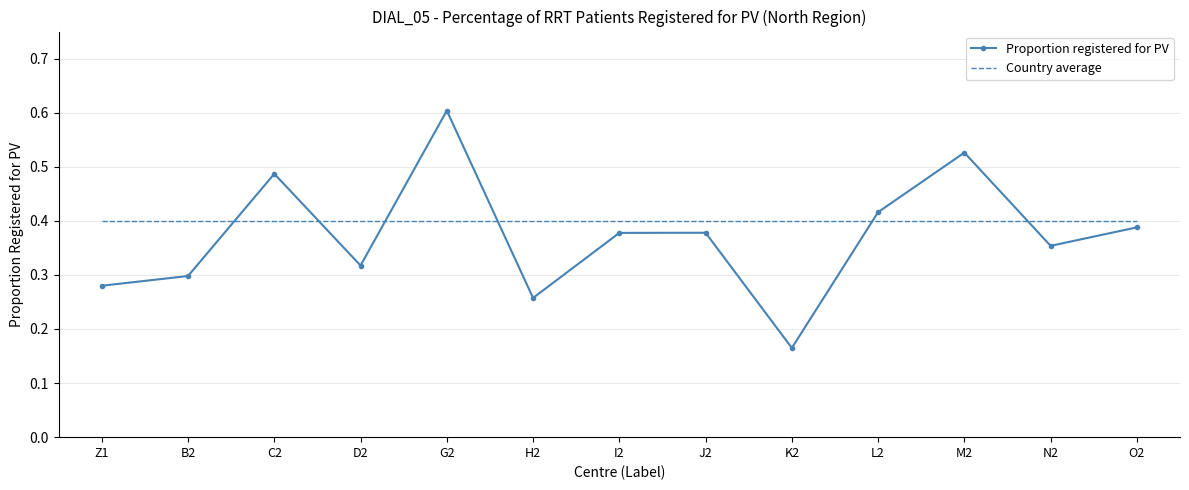

True or false: Country average and Proportion registered for PV cross at least once.

True